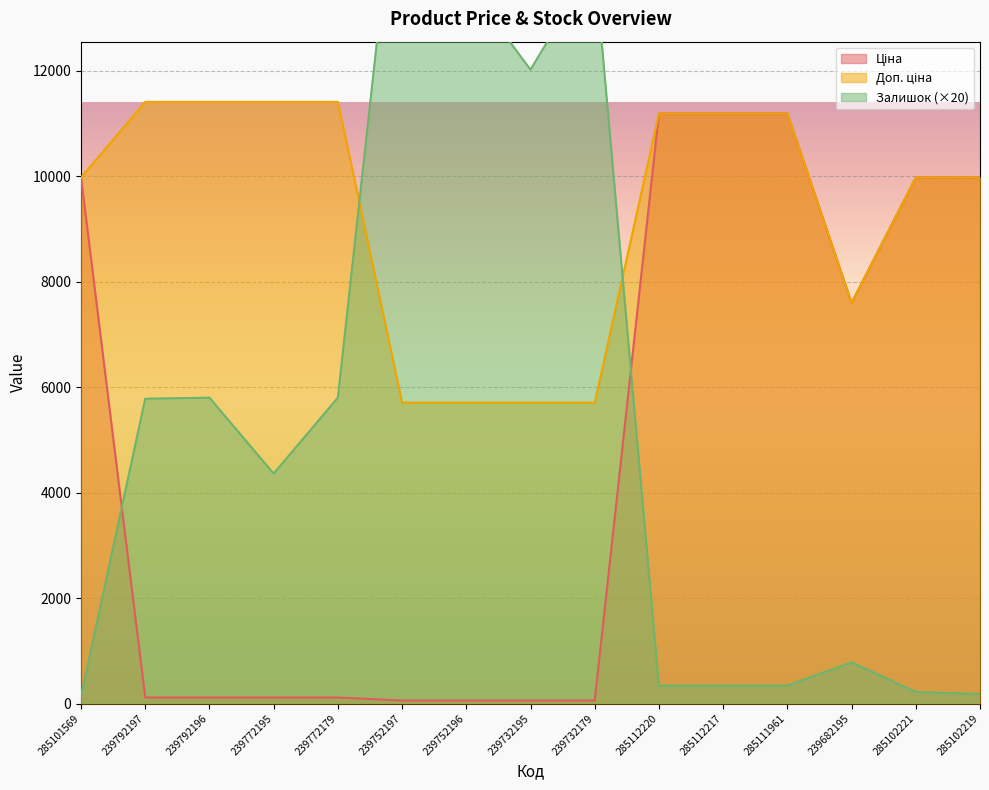

Which has a higher value, 239752197 or 239792196?

239792196